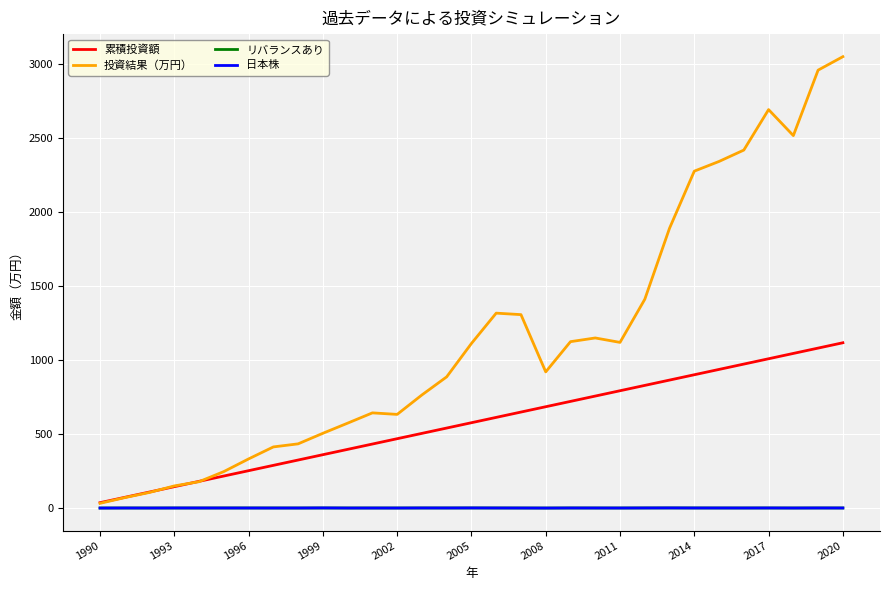

How many lines are shown in the chart?

4